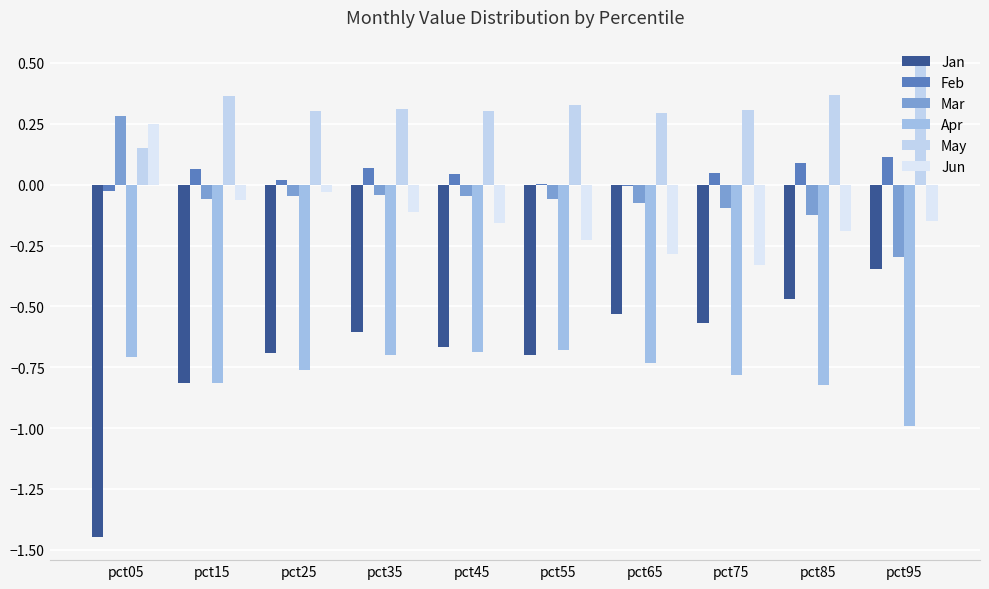

What are all the series names shown in the legend?

Jan, Feb, Mar, Apr, May, Jun